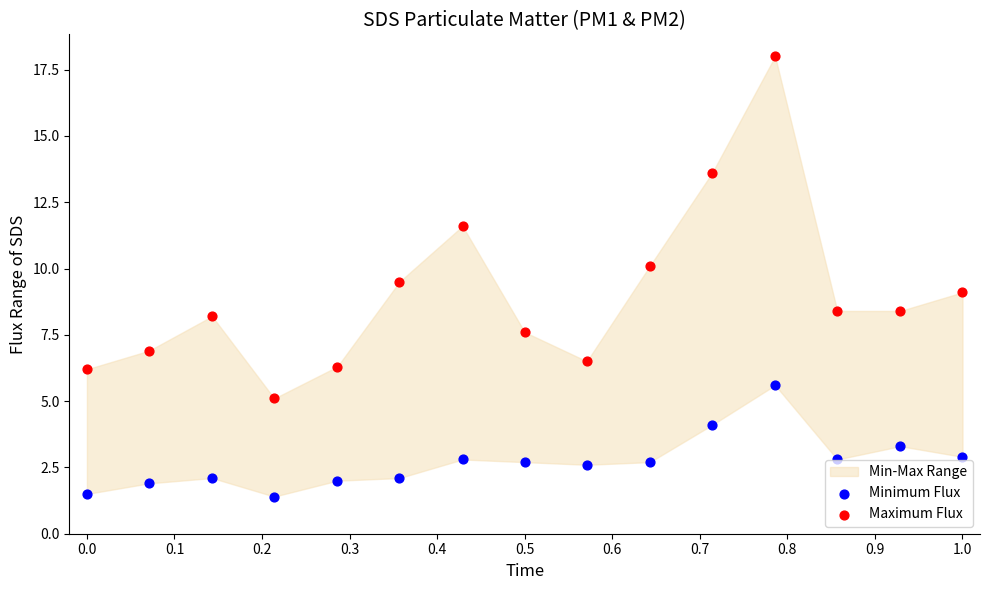

Which series reaches the maximum Y coordinate?

Maximum Flux